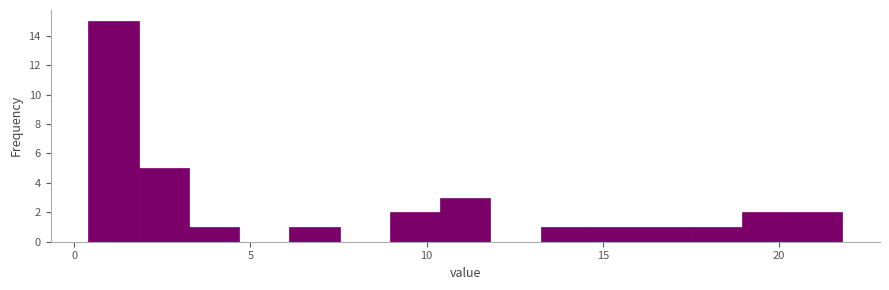

Read against the x-axis, roughly where is the centre of the tallest bar?

1.0